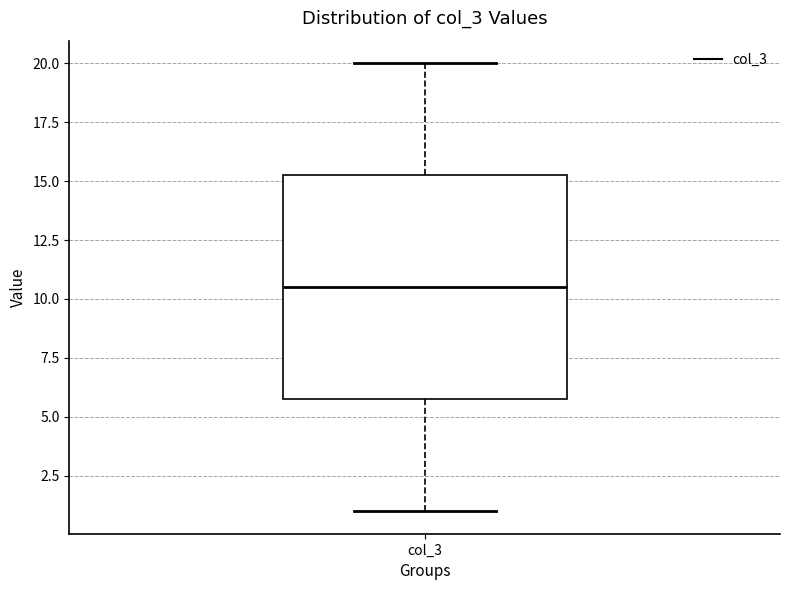

Where does the median line of the box for col_3 sit on the y-axis? The values are not printed on the chart, so give them approximately, as read against the axis.

10.5